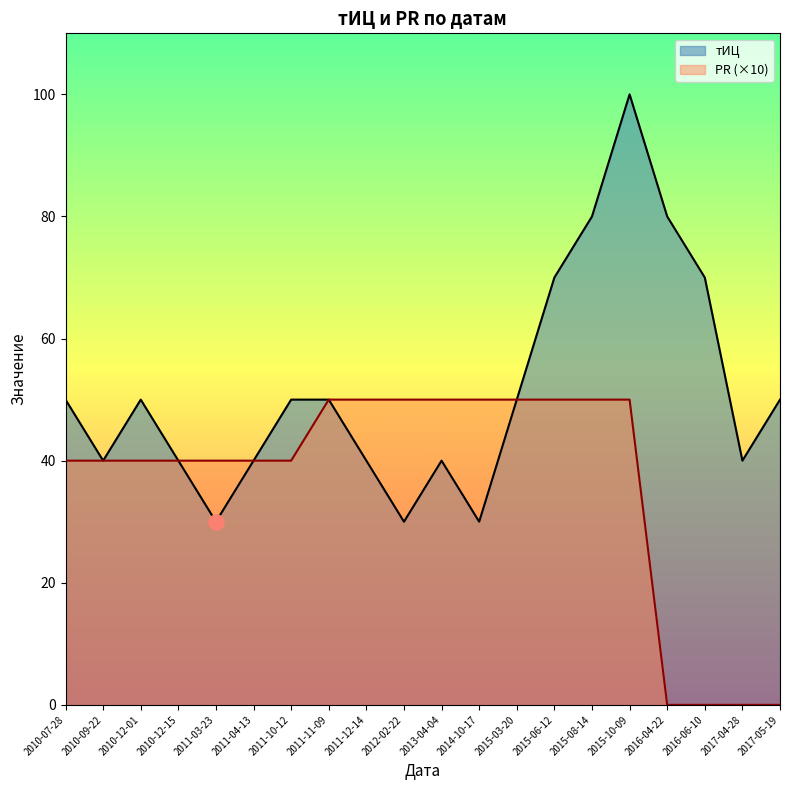

Which series contains the highest Y value?

тИЦ